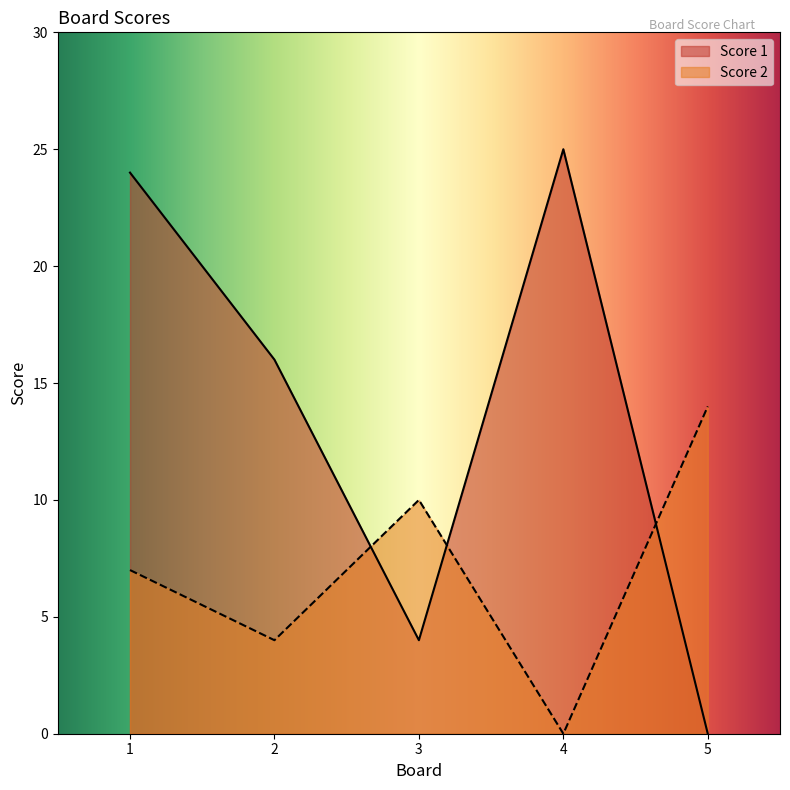

Reading right to left, list all the values displayed in this chart.

Score 1: 5=0	4=25	3=4	2=16	1=24
Score 2: 5=14	4=0	3=10	2=4	1=7